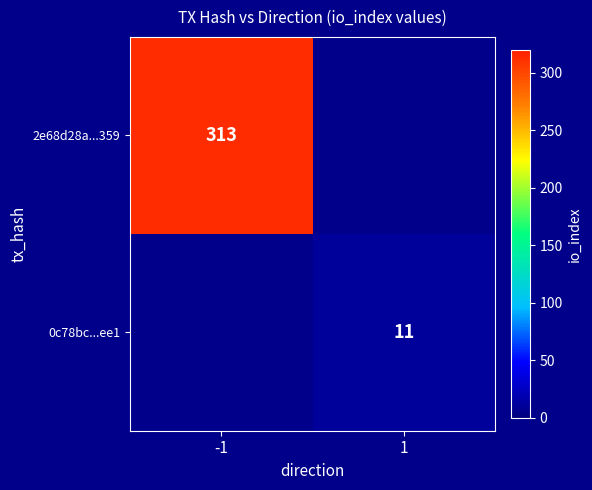

True or false: 0c78bc...ee1 has a value of 11 at 1.

True